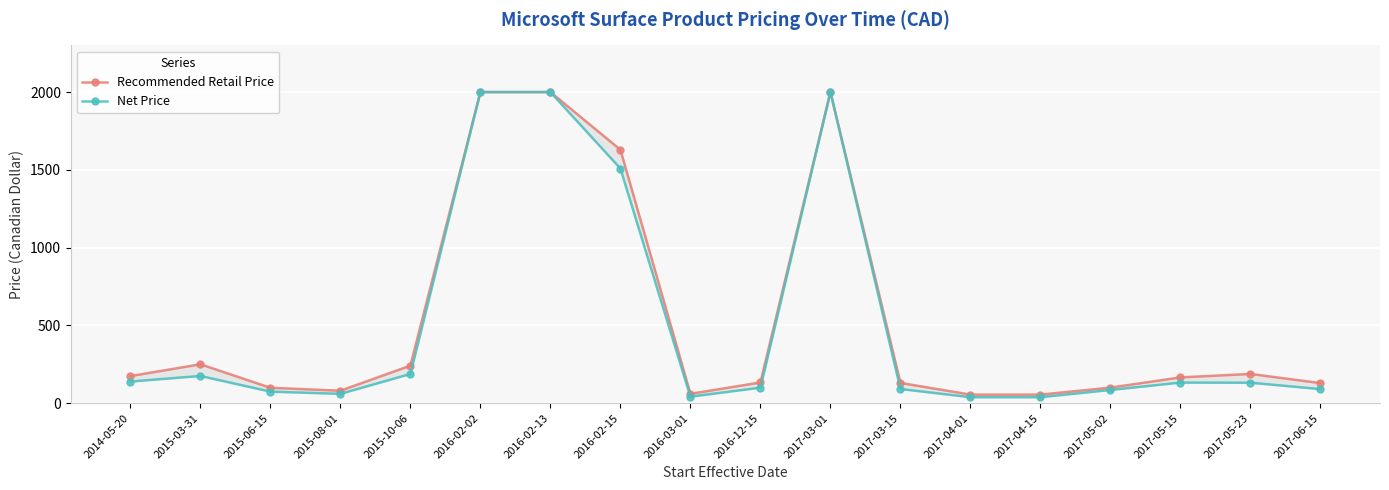

True or false: Recommended Retail Price and Net Price cross at least once.

False